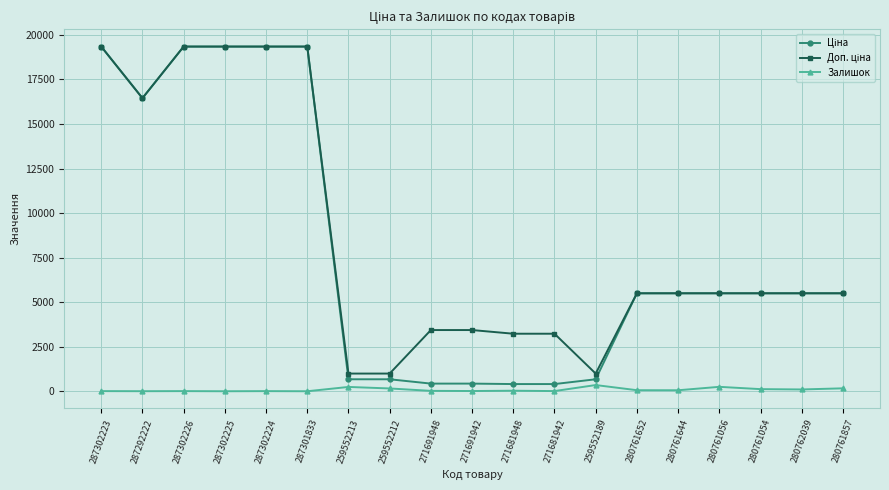

Does the chart have visible grid lines?

Yes